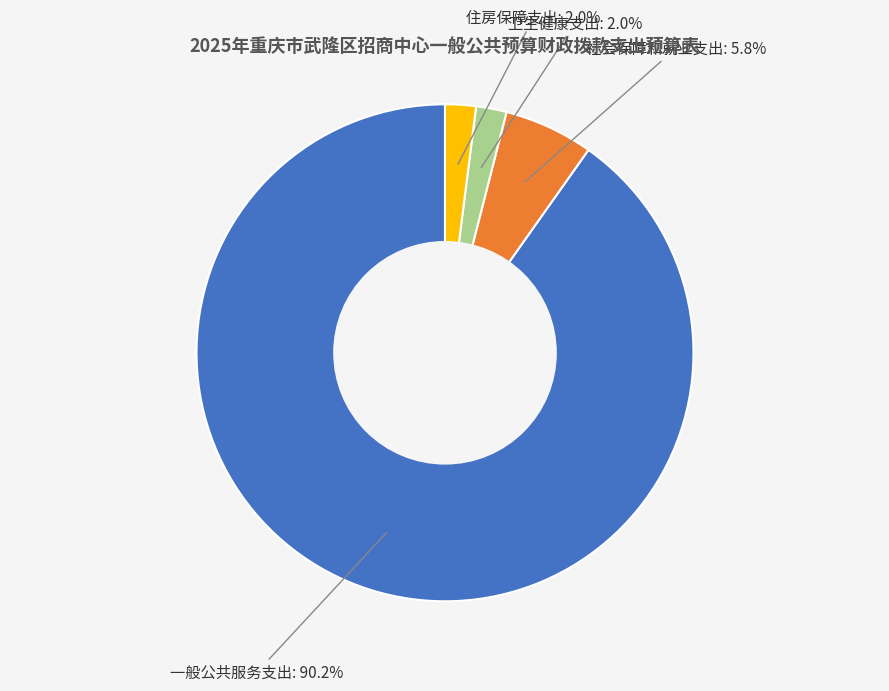

How many segments does this pie chart have?

4